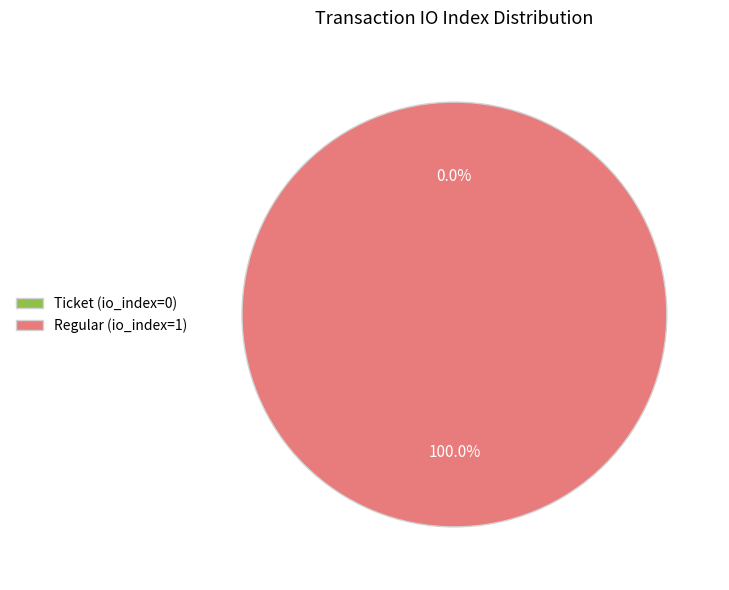

To the nearest percent, what portion does Regular (io_index=1) represent?

100%